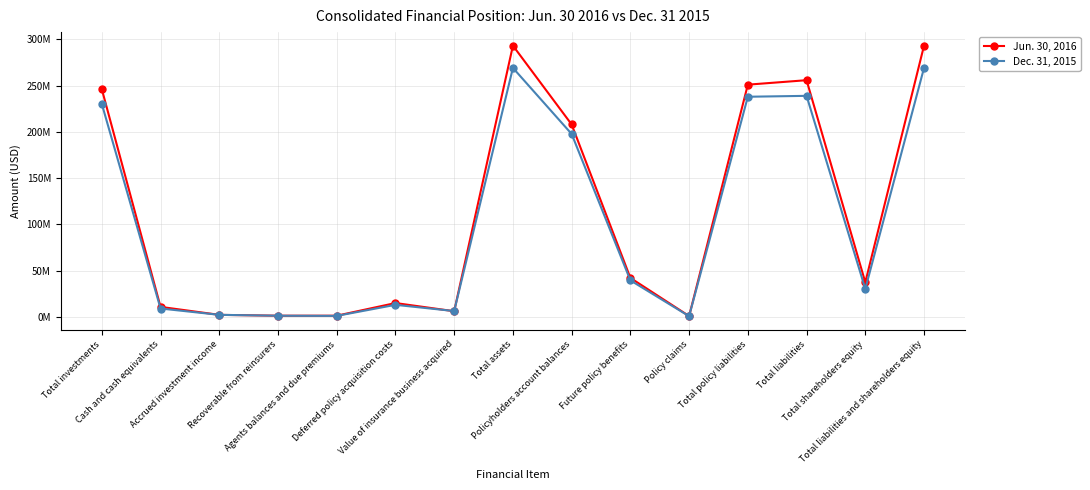

What are all the series names shown in the legend?

Jun. 30, 2016, Dec. 31, 2015